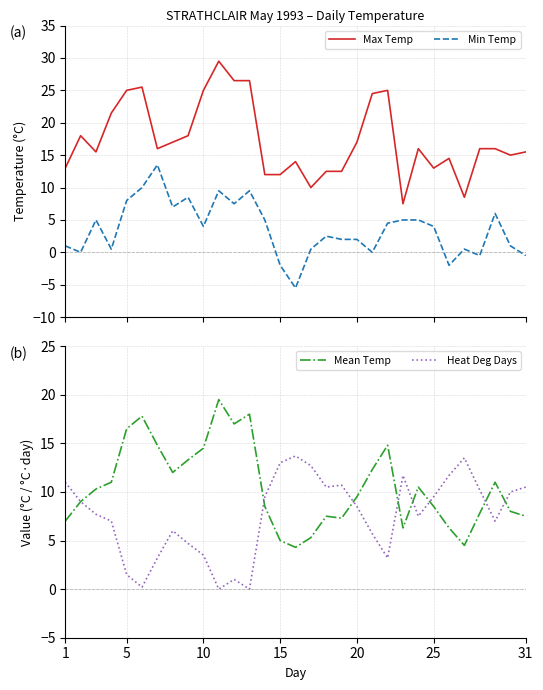

At how many categories does at least one series exceed 17?

11